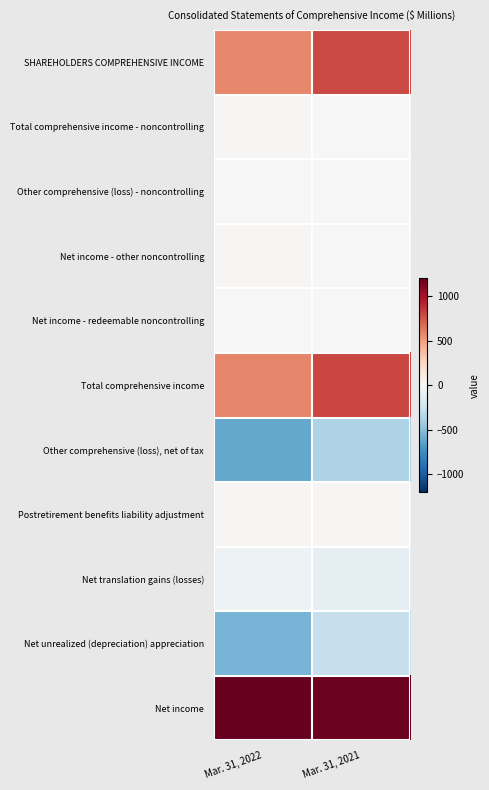

What is the difference between the highest and lowest values at Mar. 31, 2022?

1808